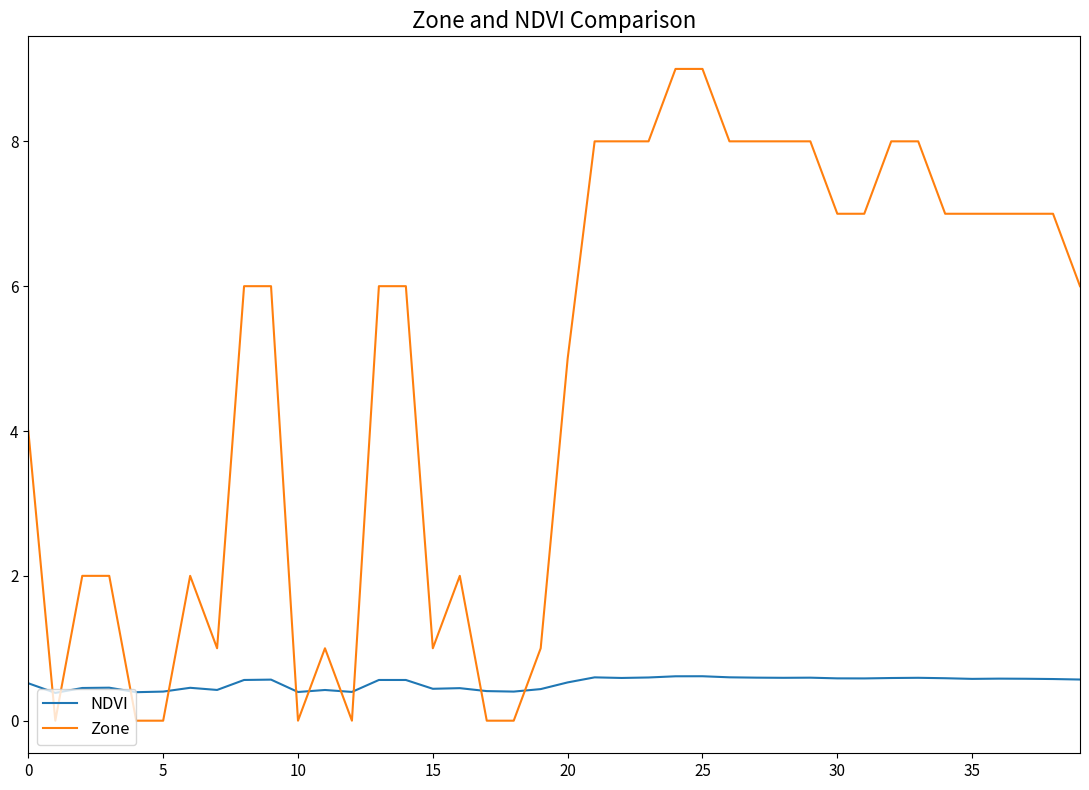

What is the sum of all Zone values?

190.0